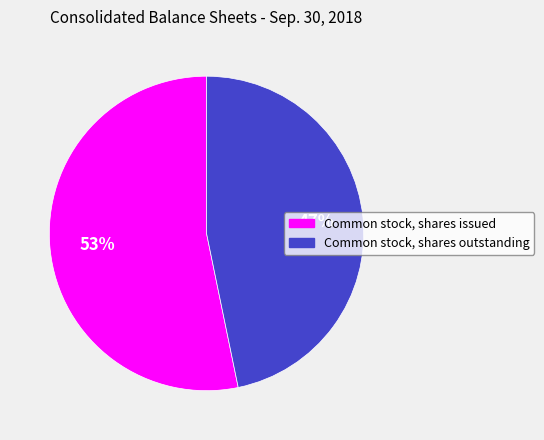

Which has a higher value, Common stock, shares issued or Common stock, shares outstanding?

Common stock, shares issued